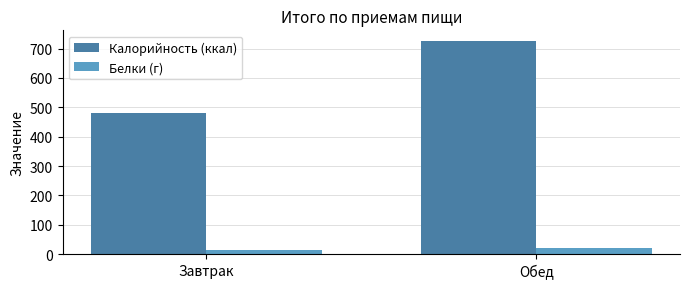

Where does the Калорийность (ккал) series first go above 725?

Обед